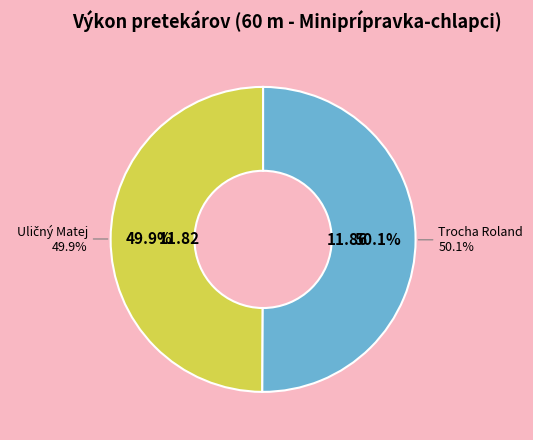

Combined, what portion of the pie is Trocha Roland and Uličný Matej?

100.0%